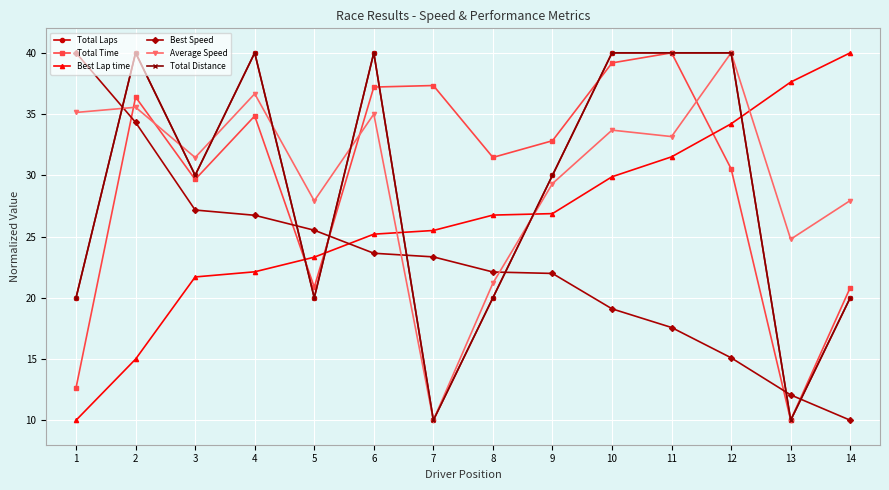

What is the difference between the maximum and second lowest values in the Best Lap time series?

25.0